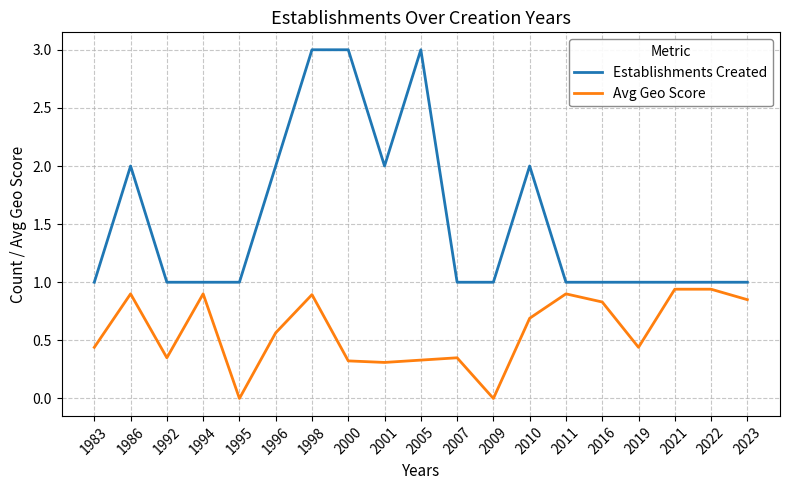

Is the value of Avg Geo Score at 2023 greater than the value of Establishments Created at 2010?

No